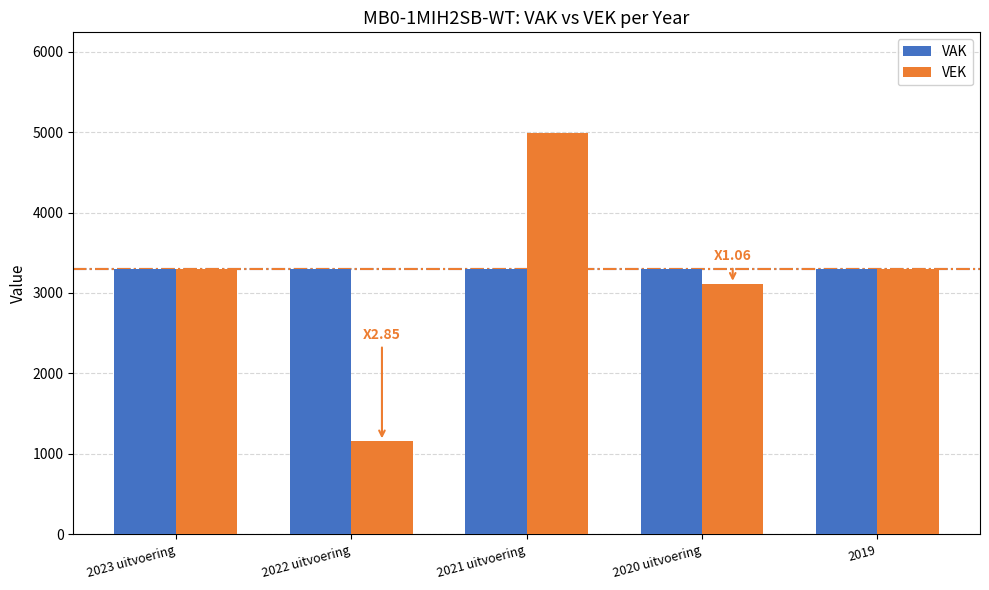

How many bars are there in each group?

2